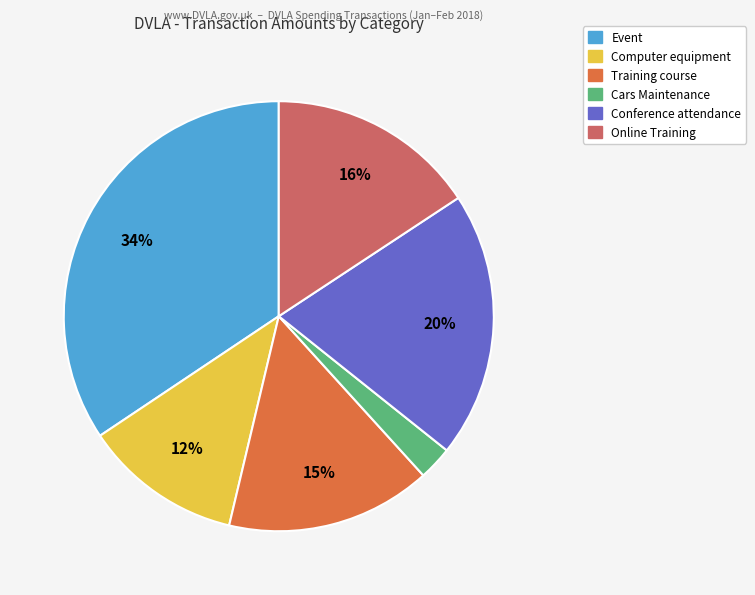

What percentage is the Event slice, to the nearest percent?

34%